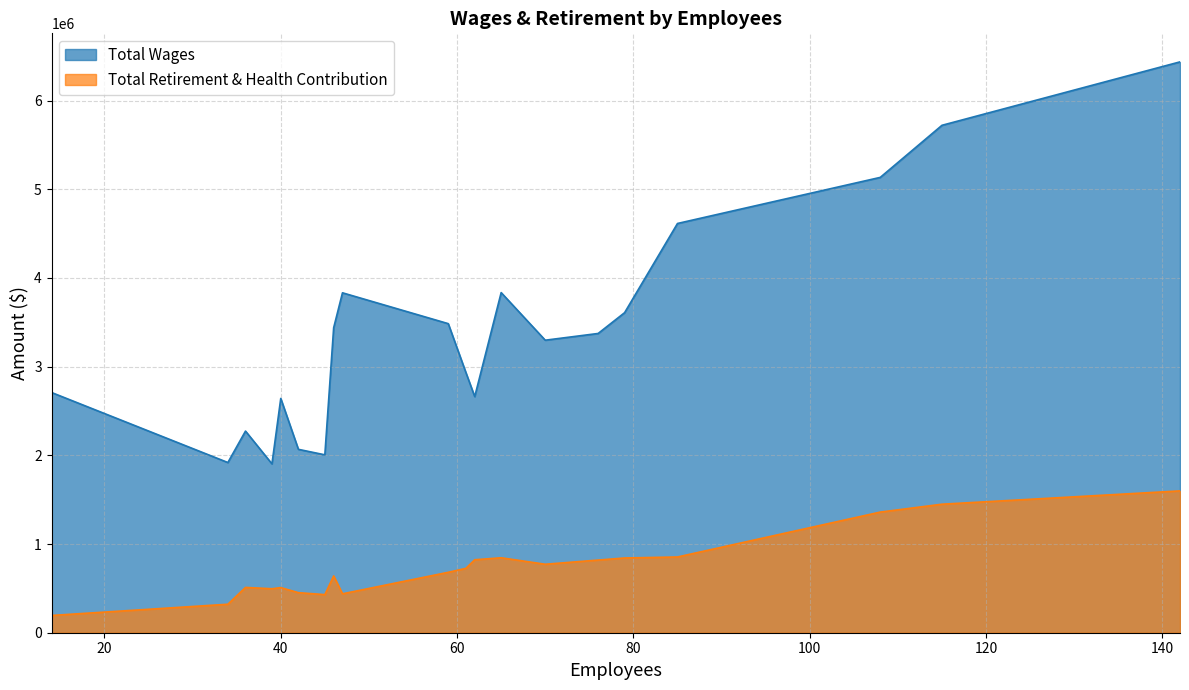

Reading left to right, what are all the values shown in this chart?

Total Wages: 142=6435478	115=5720448	108=5133236	85=4613638	65=3834327	47=3832067	79=3608019	59=3484303	46=3437827	76=3373680	70=3297779	61=2933096	14=2708124	62=2661855	40=2641286	36=2273216	42=2067425	45=2005516	34=1918748	39=1903692
Total Retirement & Health Contribution: 142=1598839	115=1448875	108=1359937	85=853932	65=844971	47=438612	79=842553	59=681167	46=640397	76=819140	70=771916	61=725873	14=194661	62=822523	40=508686	36=510682	42=451525	45=429571	34=321159	39=495850